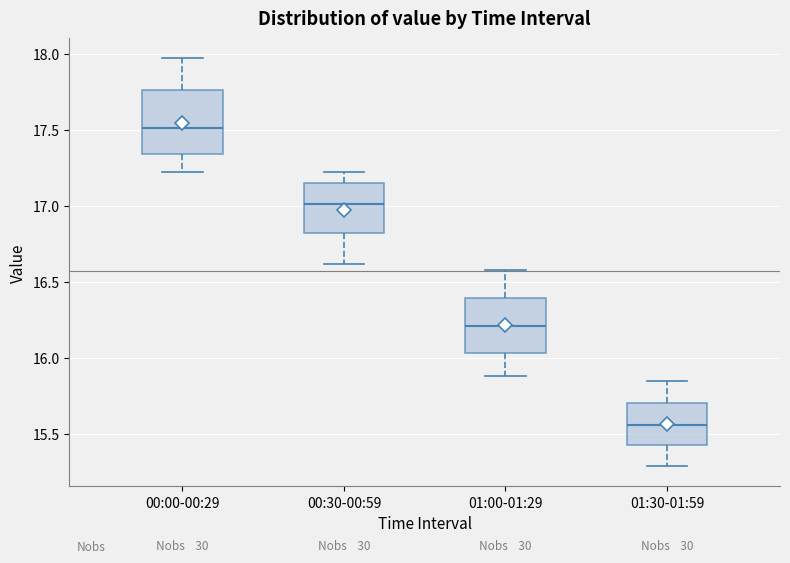

Where does the lower whisker of the box for 00:30-00:59 end on the y-axis? The values are not printed on the chart, so give them approximately, as read against the axis.

16.60